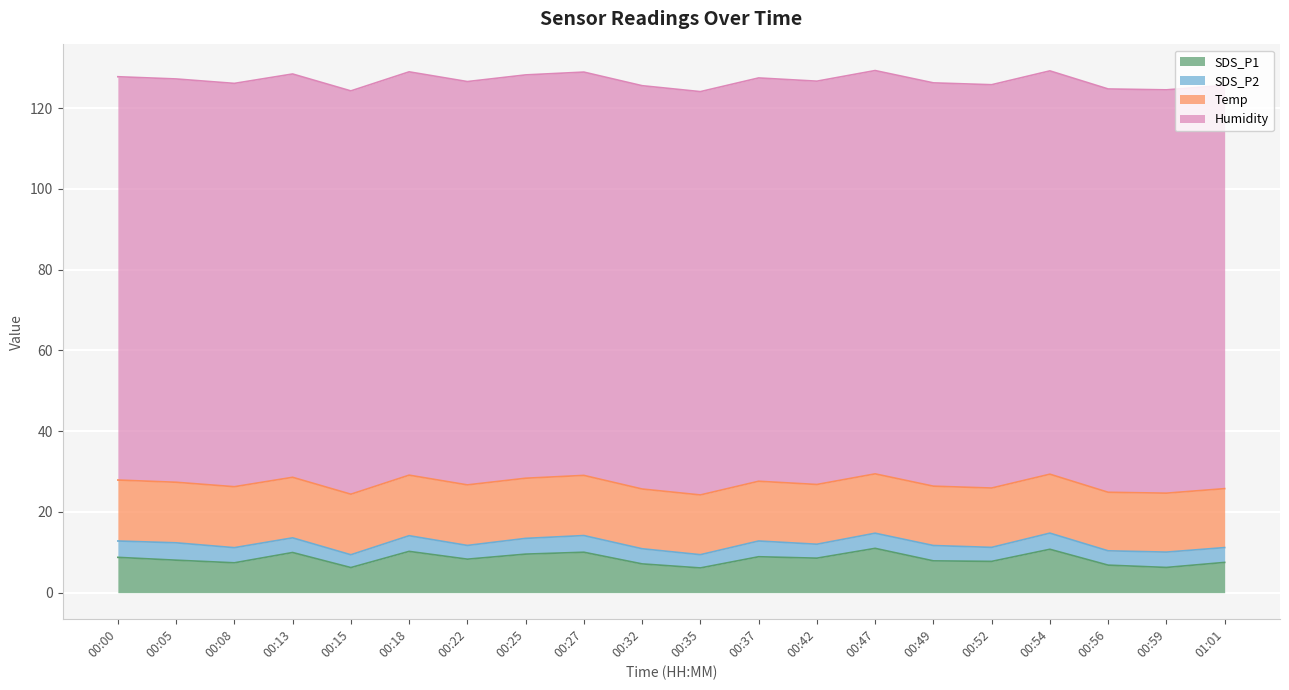

What is the minimum value for SDS_P1?

6.1